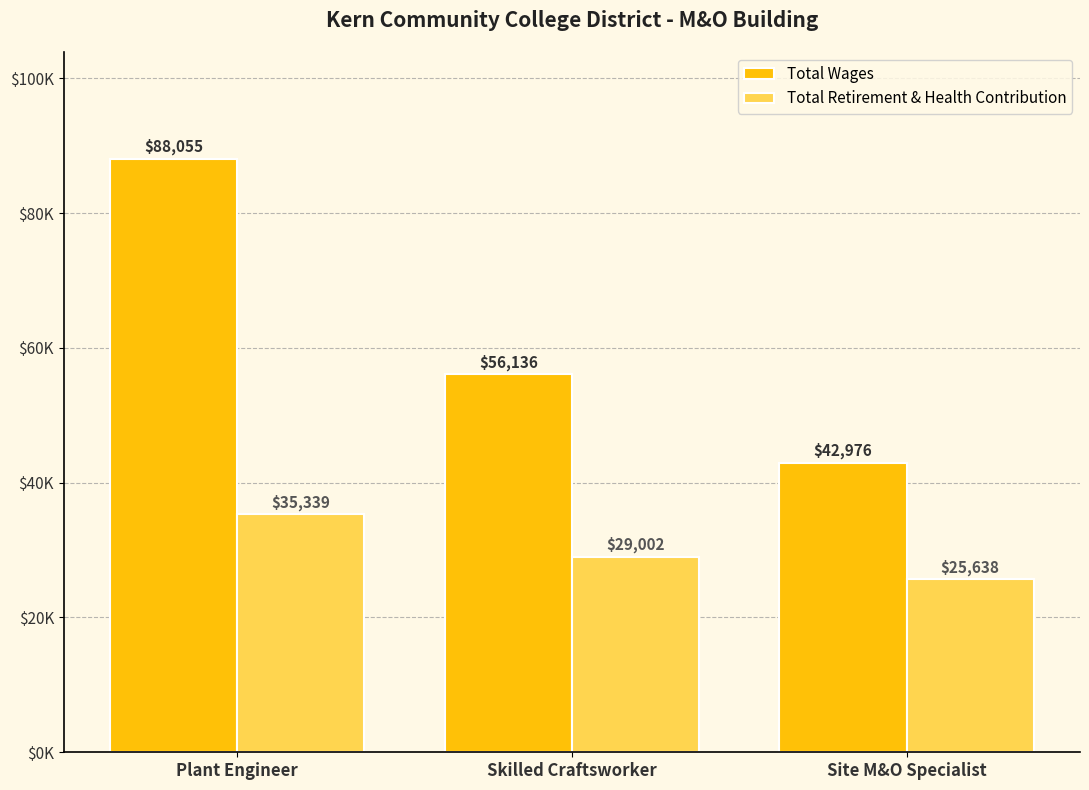

What value does the Total Wages series have at Plant Engineer, to the nearest 100?

88100